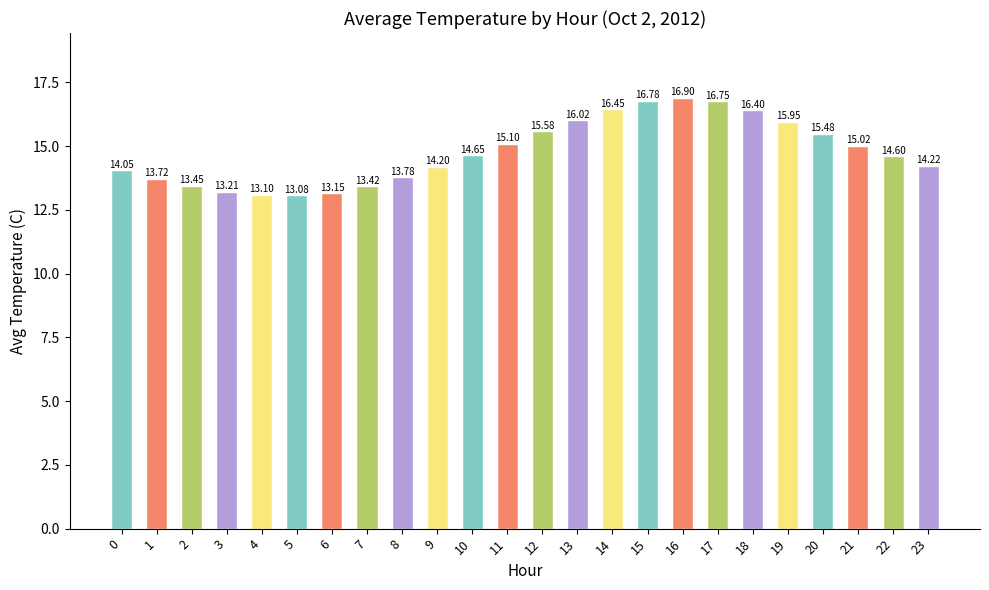

What is the minimum value shown in the chart?

13.1